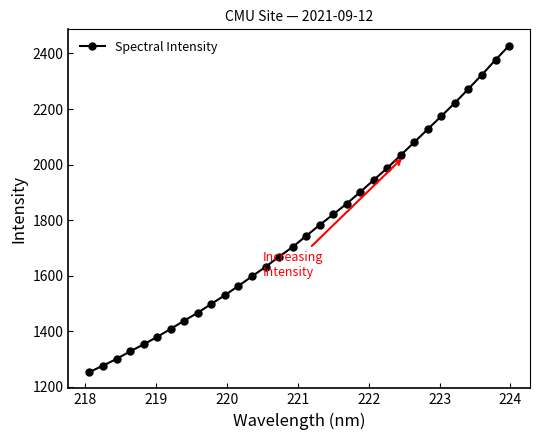

What is the value of the 8th point from the left?

1438.3